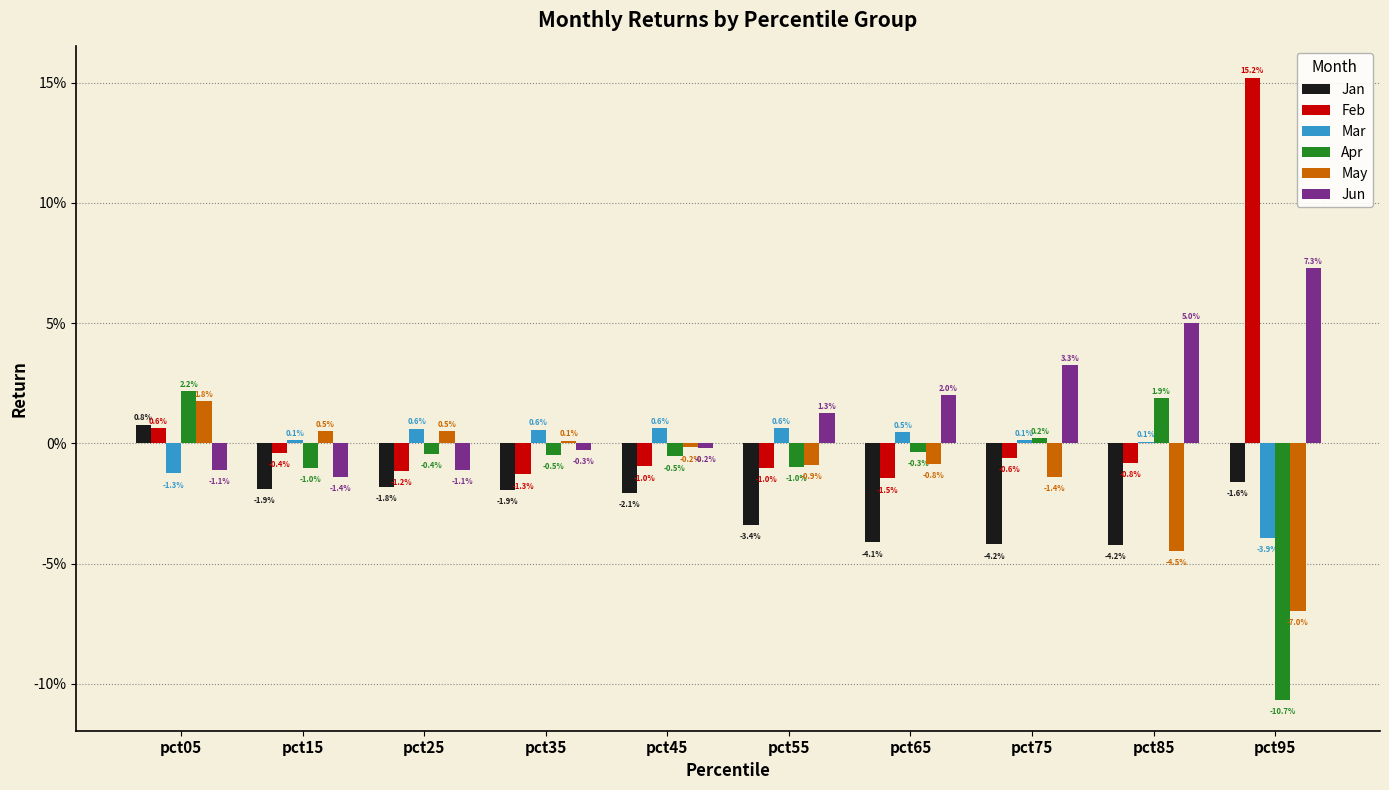

Which category has the highest value across all series?

pct95